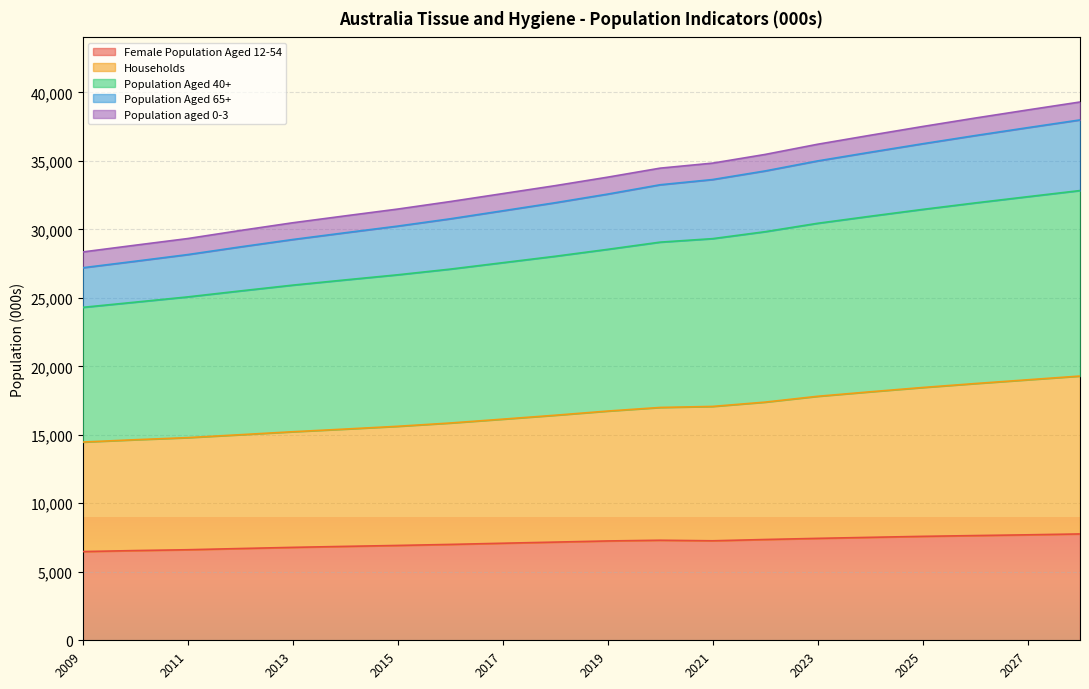

True or false: Female Population Aged 12-54 and Population Aged 40+ intersect in this chart.

False